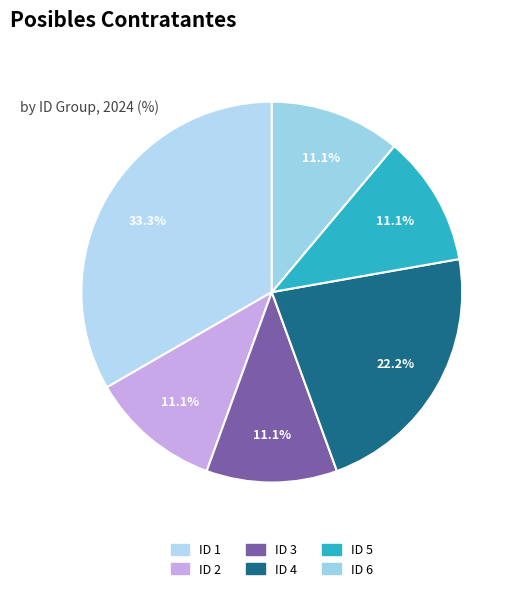

To the nearest percent, what is the combined percentage of ID 5 and ID 6?

22%